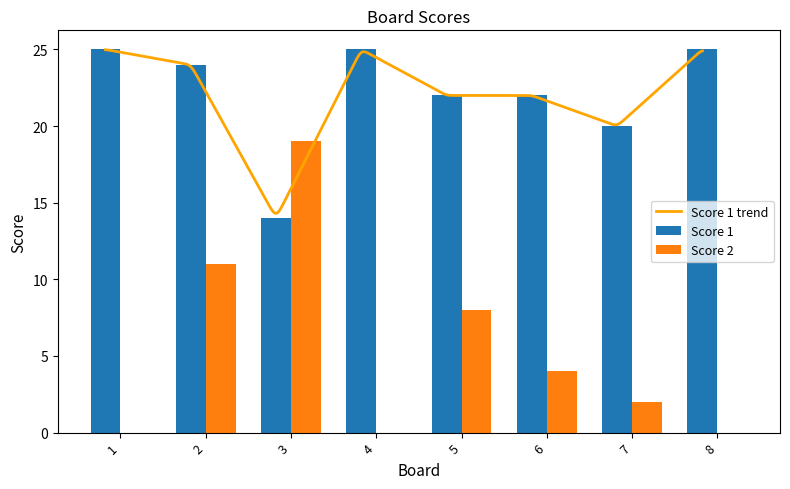

How many values in Score 2 are above zero?

5